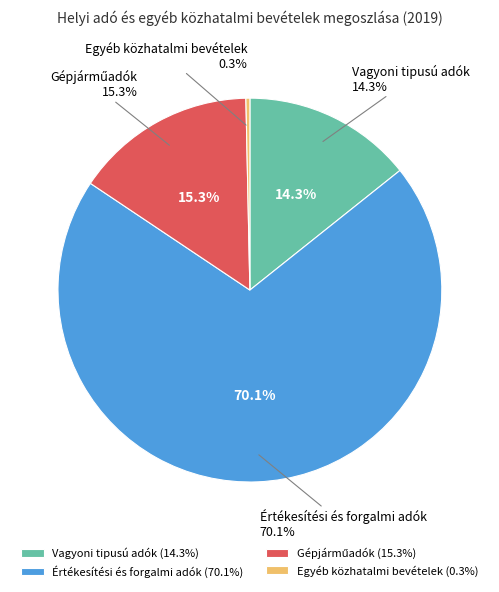

To the nearest percent, what percentage of the pie is Gépjárműadók?

15%